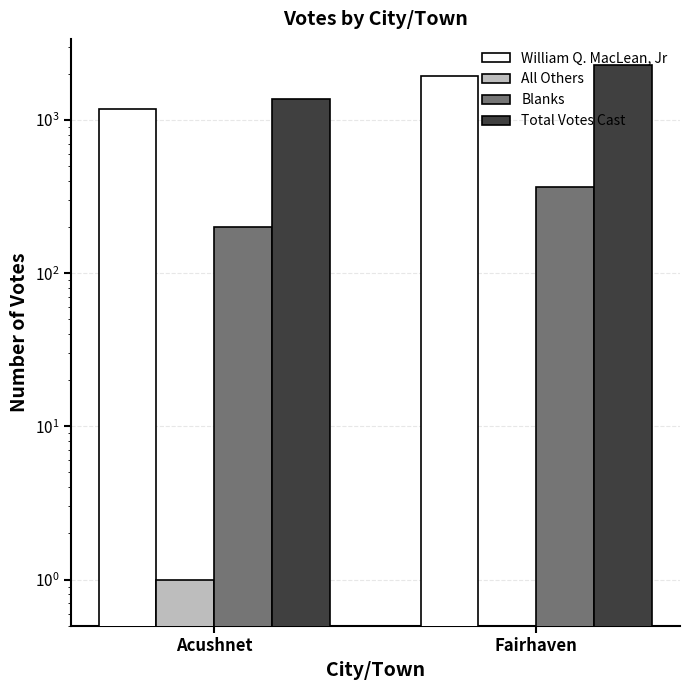

What is the sum of all Blanks values?

567